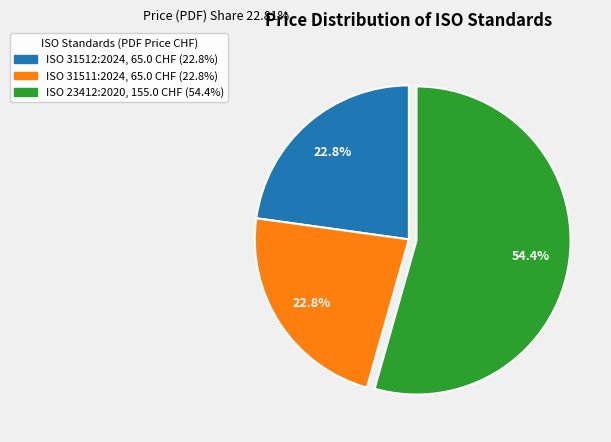

What is the largest slice in the pie chart?

ISO 23412:2020